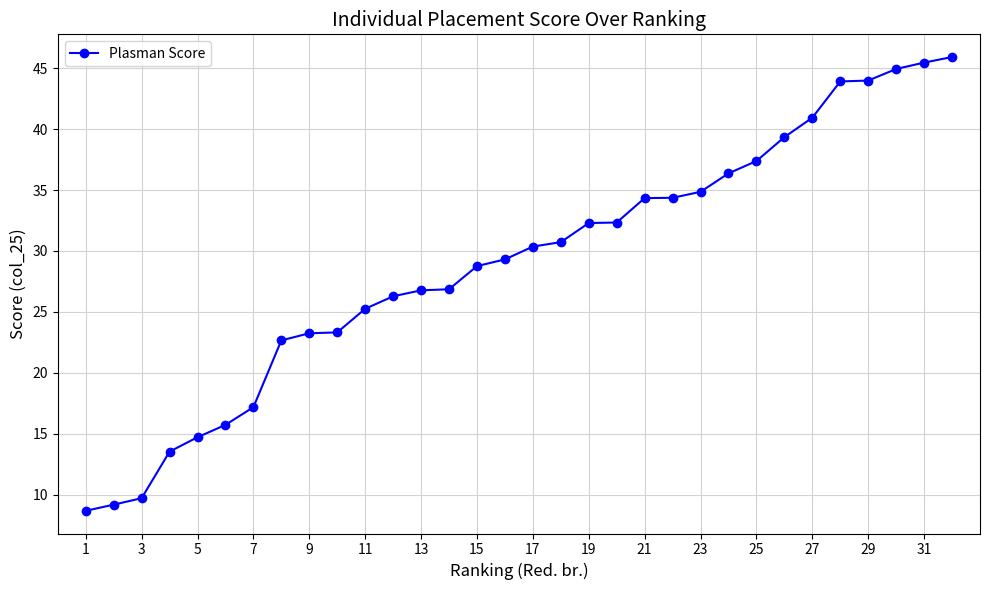

How many categories are shown in the chart?

32